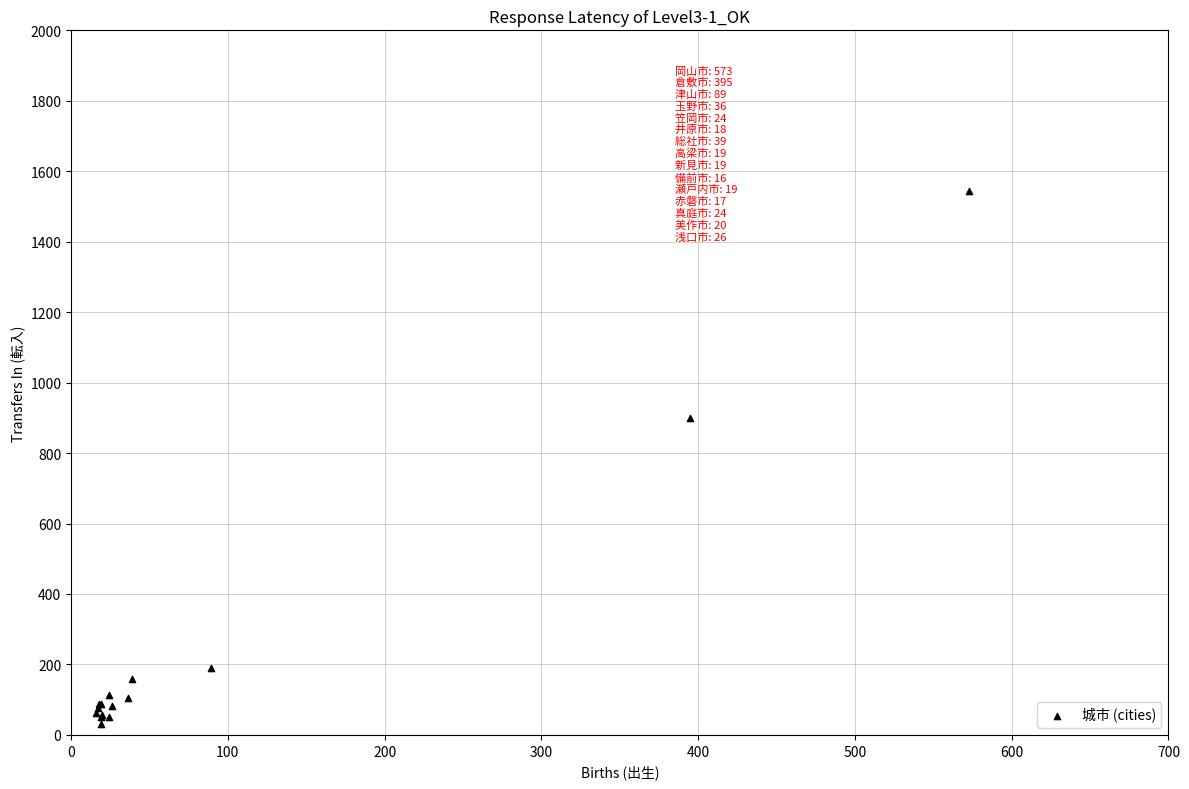

What Y value in the scatter plot is closest to 788?

900